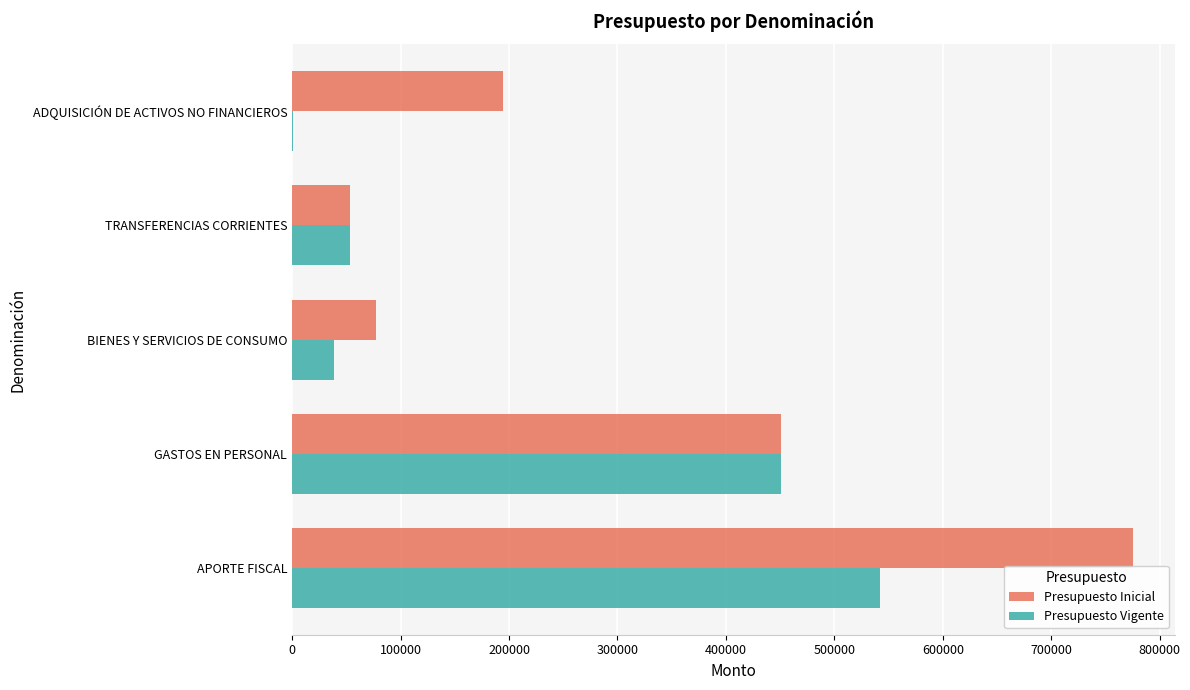

The Presupuesto Inicial series shows 22442 at BIENES Y SERVICIOS DE CONSUMO. True or false?

False